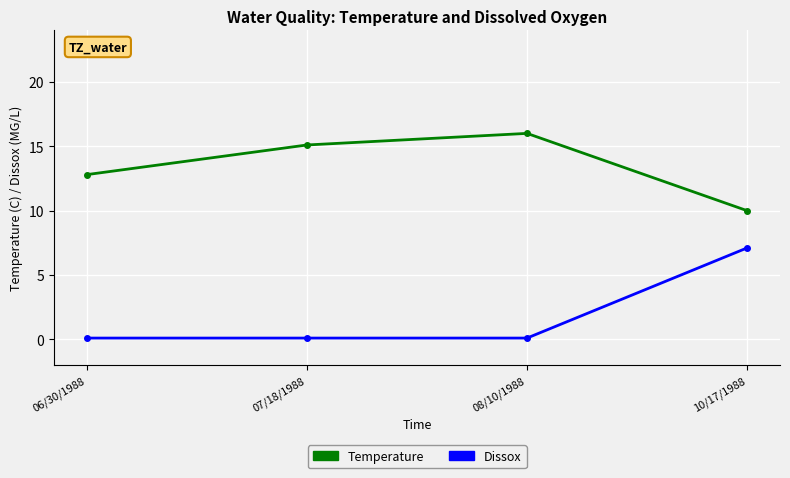

True or false: Dissox has more than 1 interior local peaks.

False